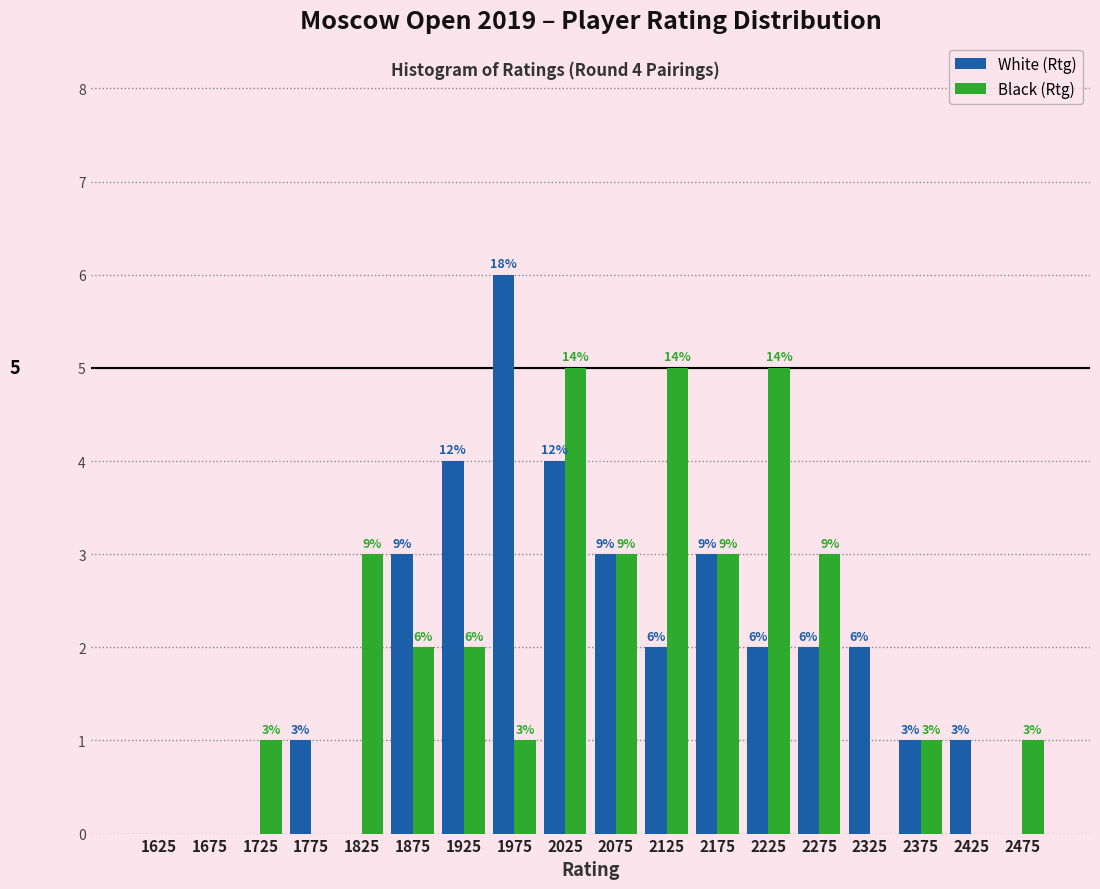

Reading left to right, extract all data points from this chart.

White (Rtg): 1625=0	1675=0	1725=0	1775=1	1825=0	1875=3	1925=4	1975=6	2025=4	2075=3	2125=2	2175=3	2225=2	2275=2	2325=2	2375=1	2425=1	2475=0
Black (Rtg): 1625=0	1675=0	1725=1	1775=0	1825=3	1875=2	1925=2	1975=1	2025=5	2075=3	2125=5	2175=3	2225=5	2275=3	2325=0	2375=1	2425=0	2475=1